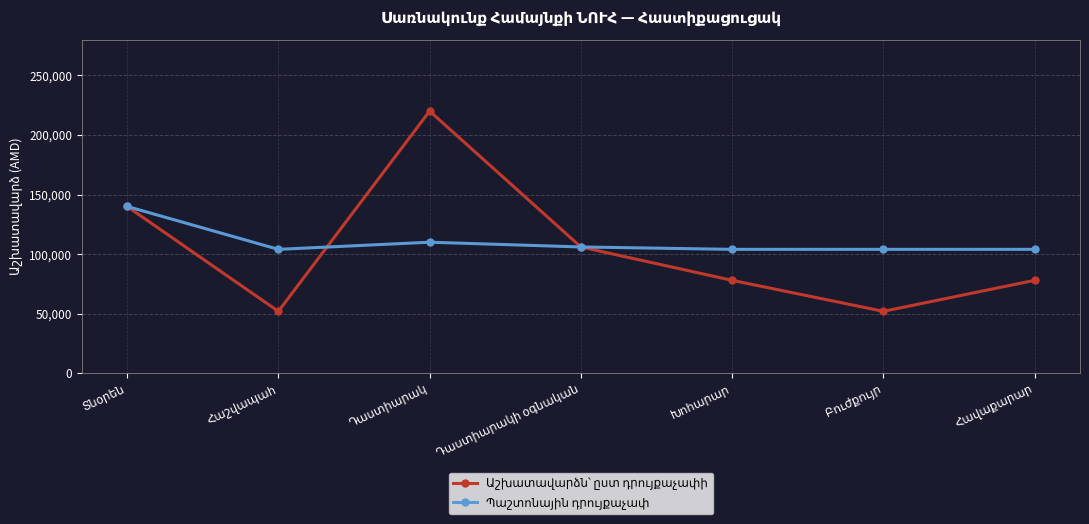

What is the maximum value shown in the chart?

220000